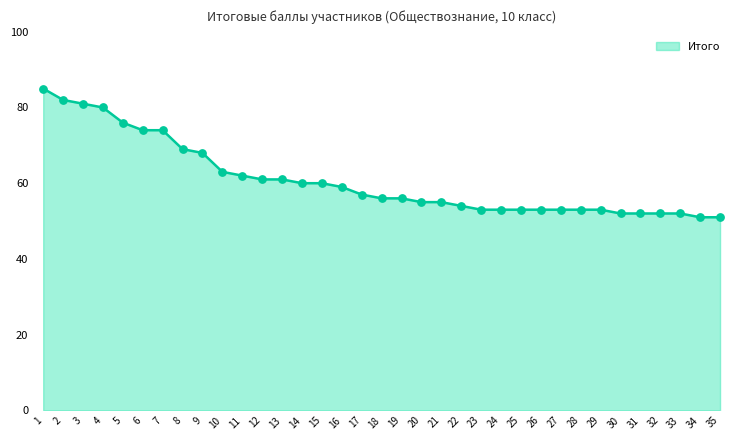

What is the ratio of the value at 21 to the value at 1?

0.6